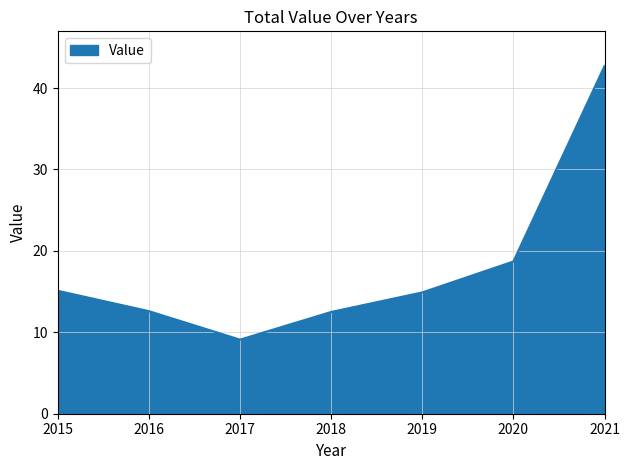

What is the ratio of the value at 2015 to the value at 2021?

0.4